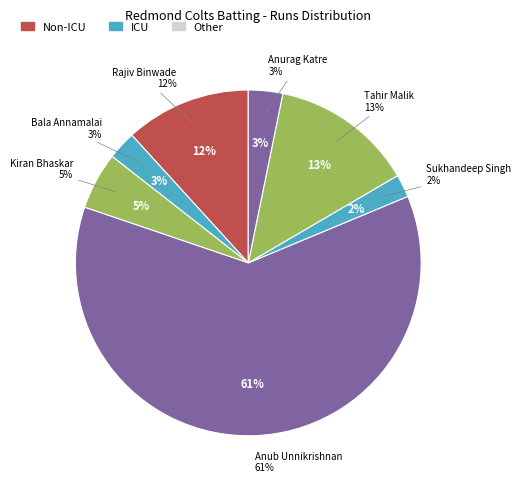

Approximately how many times larger is the value at Kiran Bhaskar compared to Sukhandeep Singh?

2.5